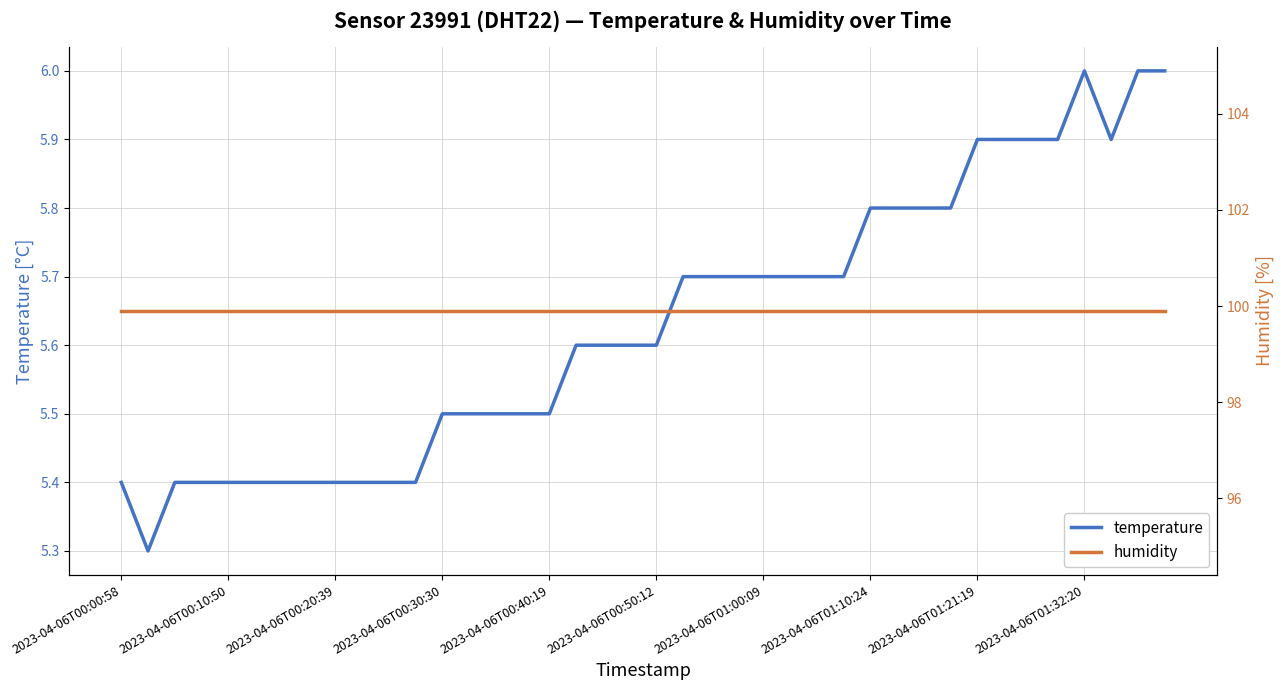

What is the highest value of the temperature series?

6.0